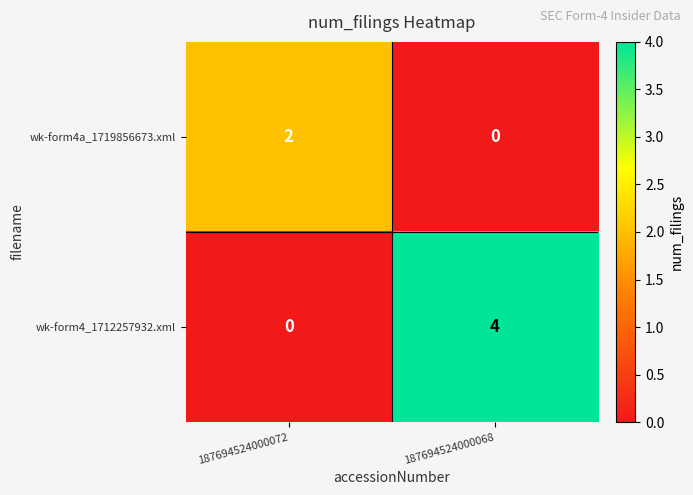

Which series has the largest total across all categories?

wk-form4_1712257932.xml